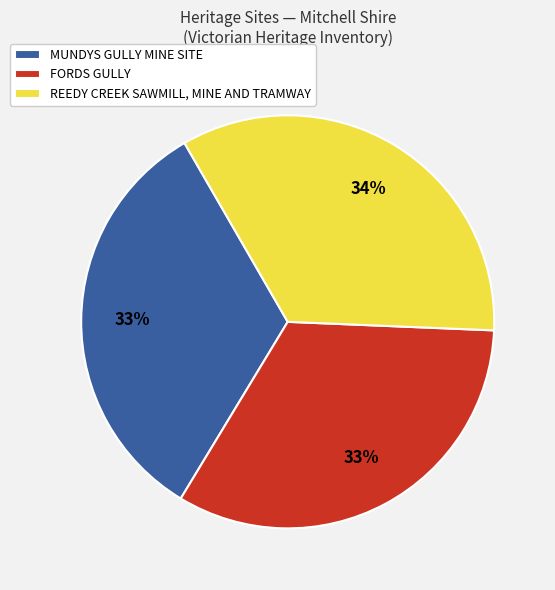

Combined, do REEDY CREEK SAWMILL, MINE AND TRAMWAY and FORDS GULLY account for over 50%?

Yes